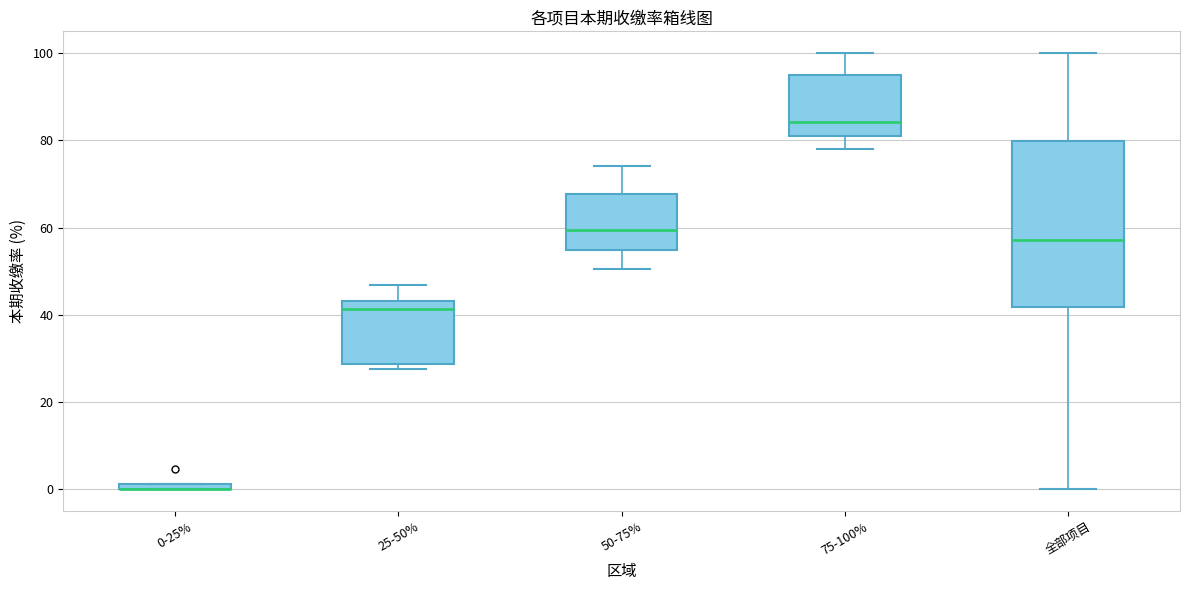

Where is the lower edge of the box for 50-75% on the y-axis? The values are not printed on the chart, so give them approximately, as read against the axis.

54